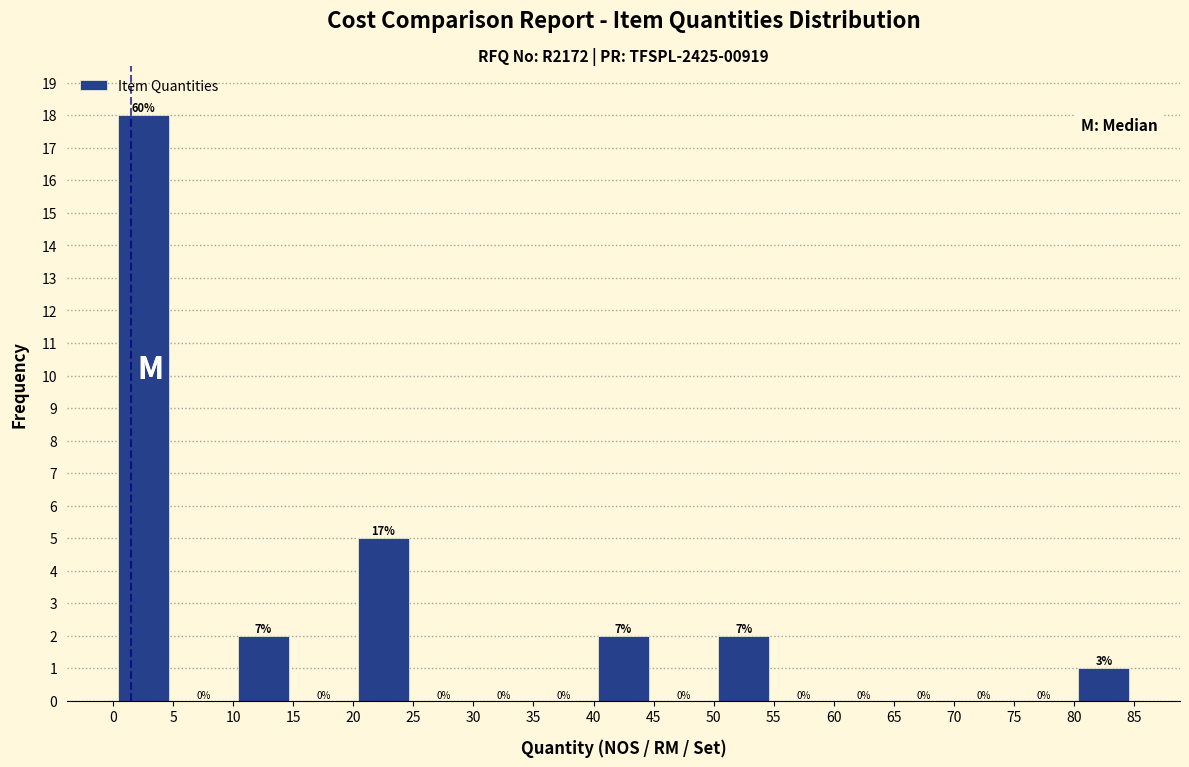

Which range on the x-axis has the tallest bar?

0 to 5